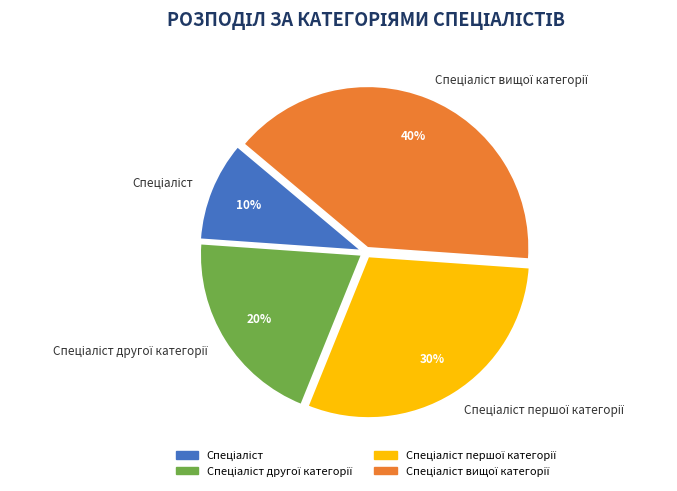

Does any single category account for the majority?

No